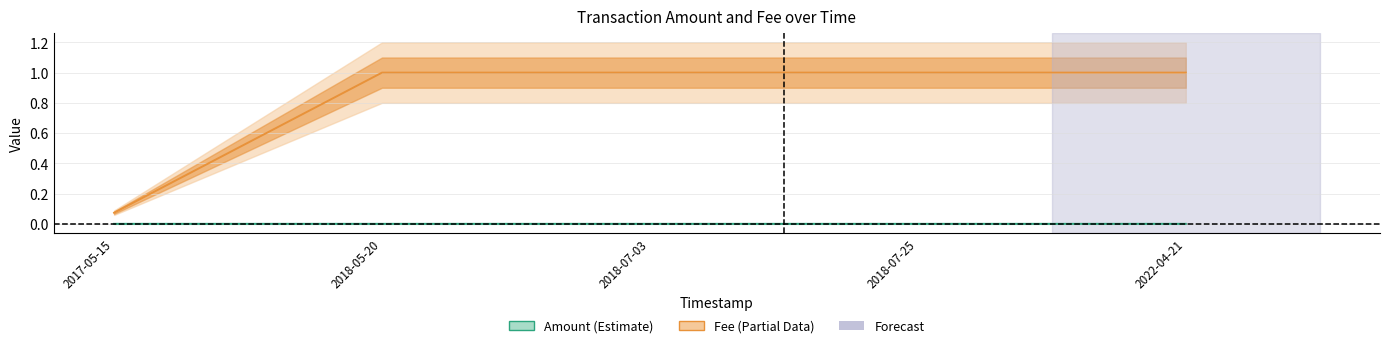

Rank the series by their average value, from lowest to highest.

Amount, Fee